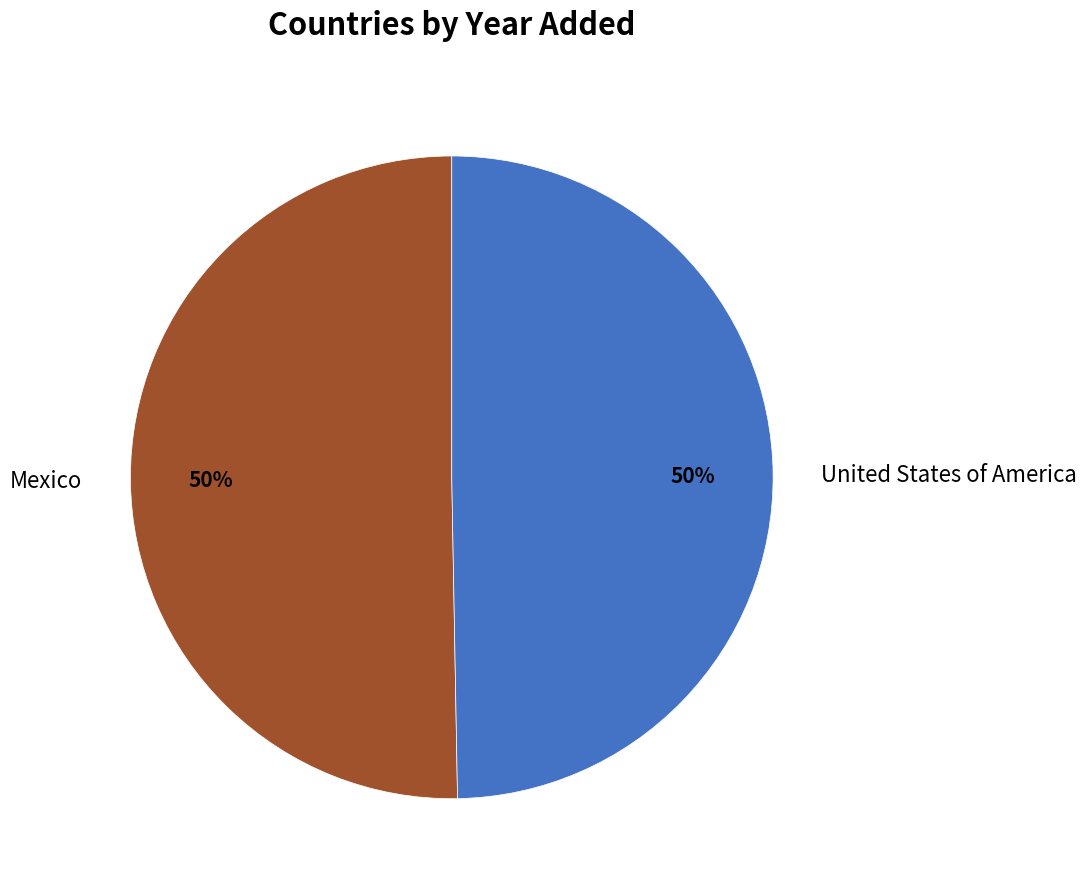

To the nearest percent, what percentage of the pie is Mexico?

50%